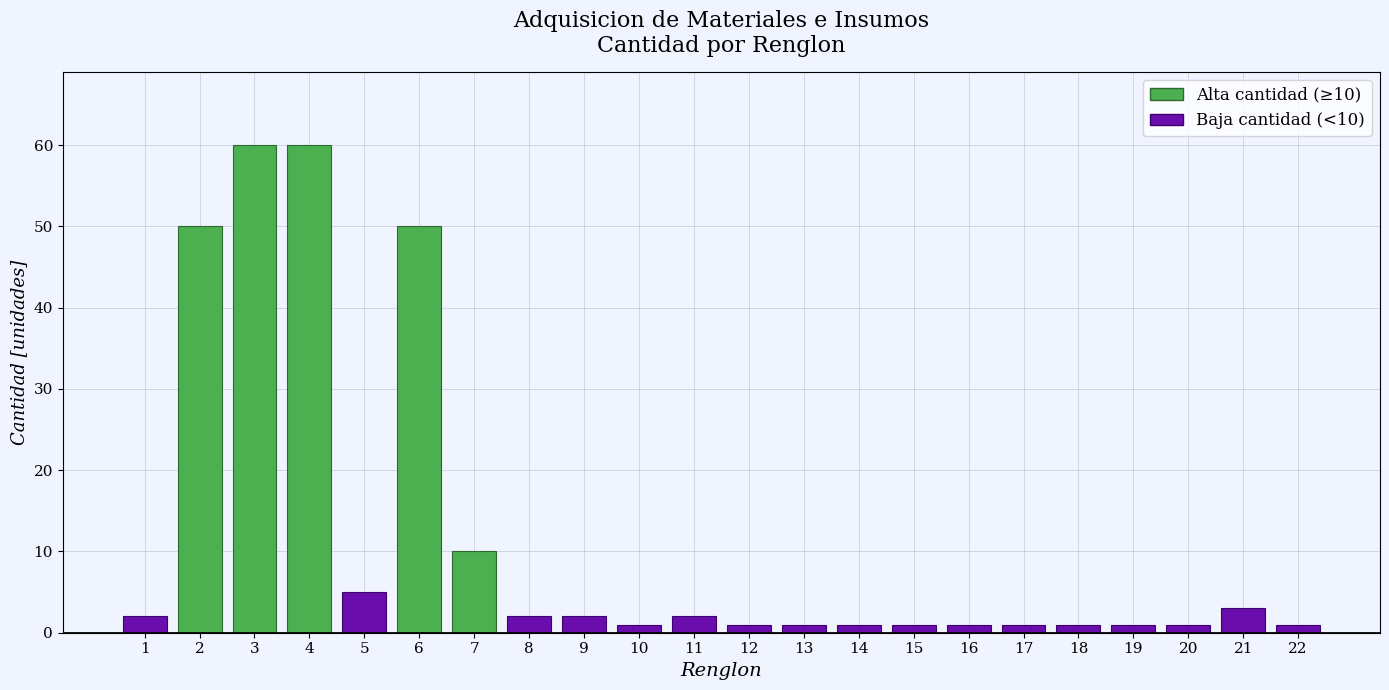

At how many categories does at least one series exceed 38?

4